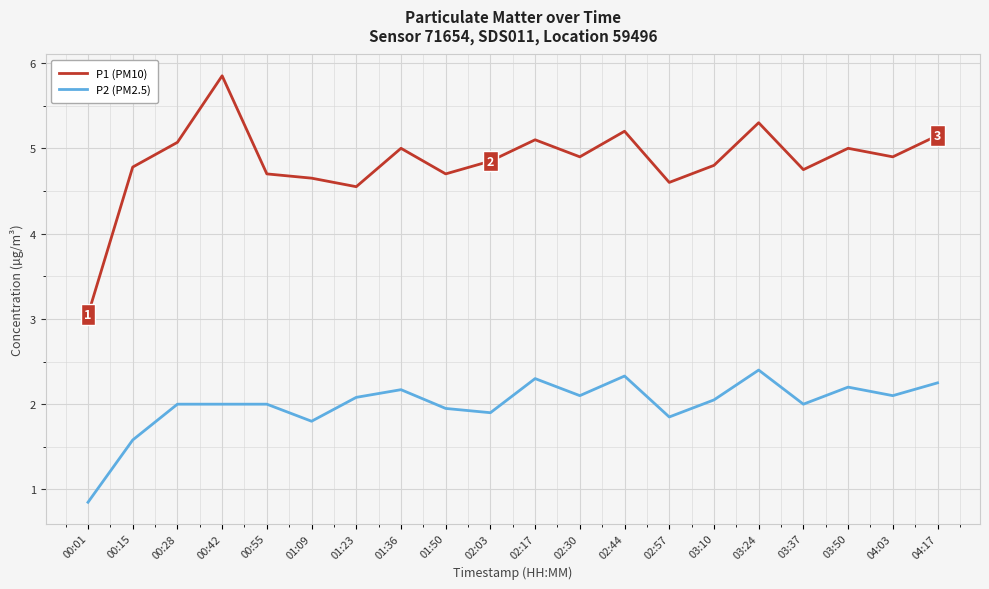

At 01:09, list the series in order from largest to smallest.

P1 (PM10), P2 (PM2.5)